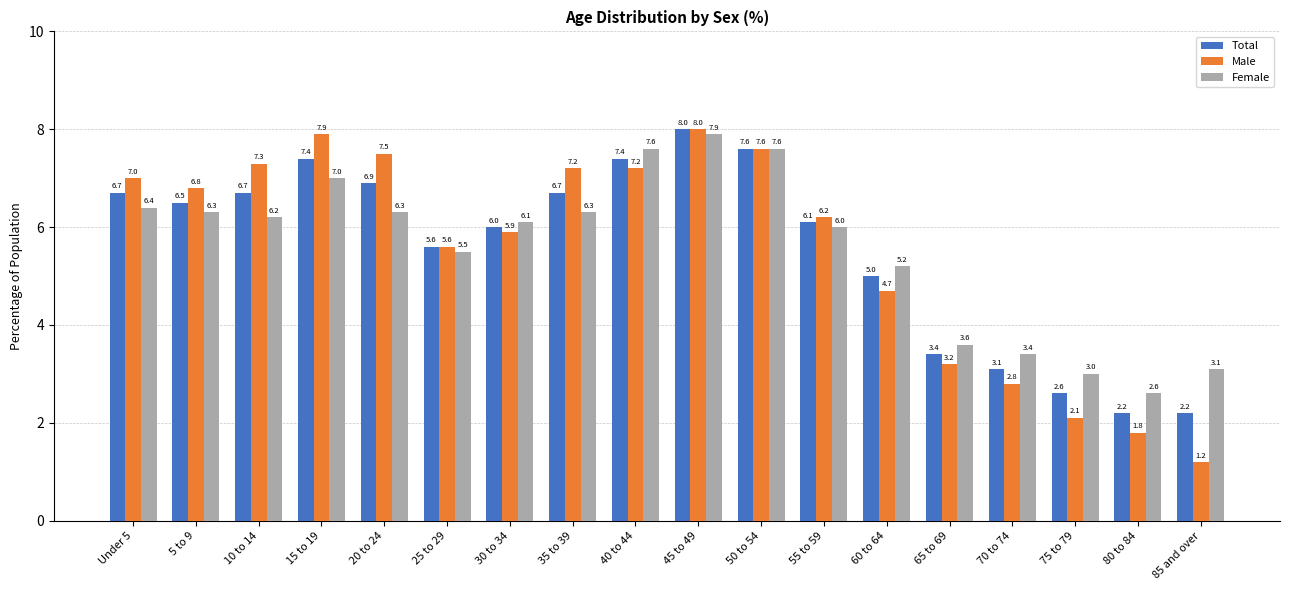

Reading right to left, list all the values displayed in this chart.

Total: 85 and over=2.2	80 to 84=2.2	75 to 79=2.6	70 to 74=3.1	65 to 69=3.4	60 to 64=5.0	55 to 59=6.1	50 to 54=7.6	45 to 49=8.0	40 to 44=7.4	35 to 39=6.7	30 to 34=6.0	25 to 29=5.6	20 to 24=6.9	15 to 19=7.4	10 to 14=6.7	5 to 9=6.5	Under 5=6.7
Male: 85 and over=1.2	80 to 84=1.8	75 to 79=2.1	70 to 74=2.8	65 to 69=3.2	60 to 64=4.7	55 to 59=6.2	50 to 54=7.6	45 to 49=8.0	40 to 44=7.2	35 to 39=7.2	30 to 34=5.9	25 to 29=5.6	20 to 24=7.5	15 to 19=7.9	10 to 14=7.3	5 to 9=6.8	Under 5=7.0
Female: 85 and over=3.1	80 to 84=2.6	75 to 79=3.0	70 to 74=3.4	65 to 69=3.6	60 to 64=5.2	55 to 59=6.0	50 to 54=7.6	45 to 49=7.9	40 to 44=7.6	35 to 39=6.3	30 to 34=6.1	25 to 29=5.5	20 to 24=6.3	15 to 19=7.0	10 to 14=6.2	5 to 9=6.3	Under 5=6.4